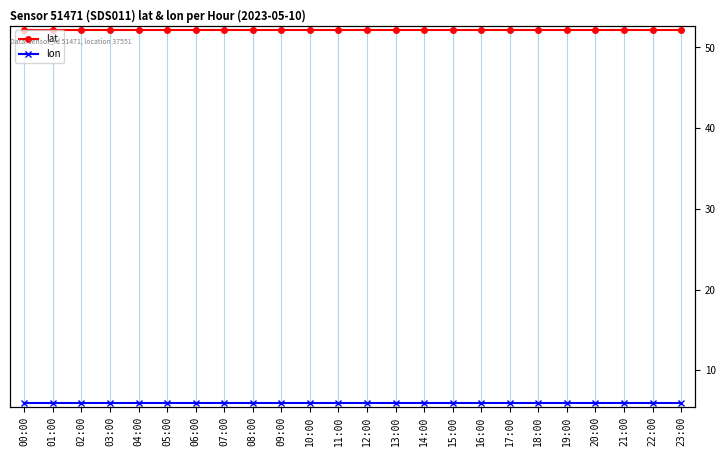

Which category has the highest value in the lat series?

00:00